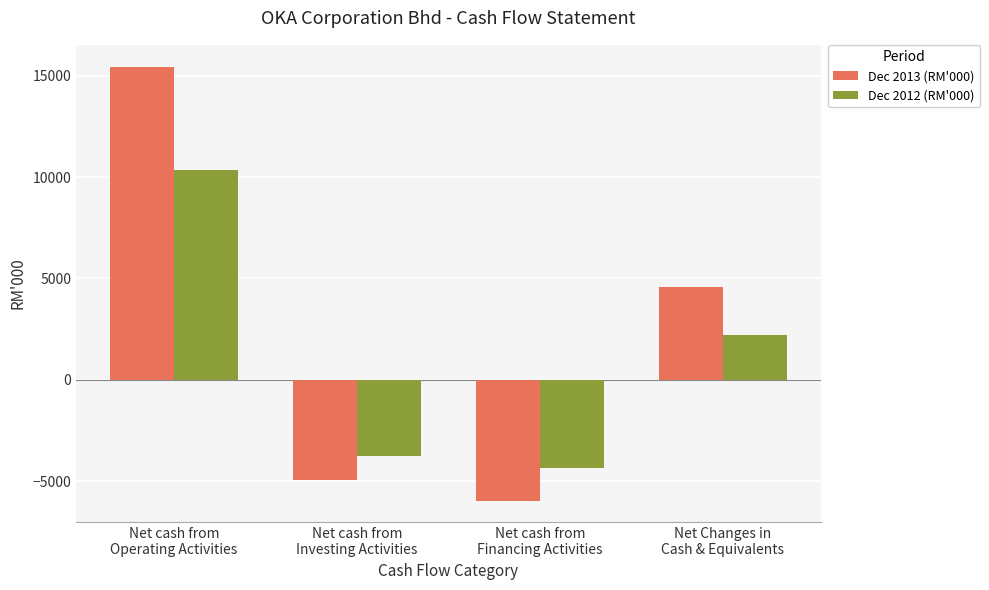

What is the label of the 3rd bar from the right?

Net cash from
Investing Activities